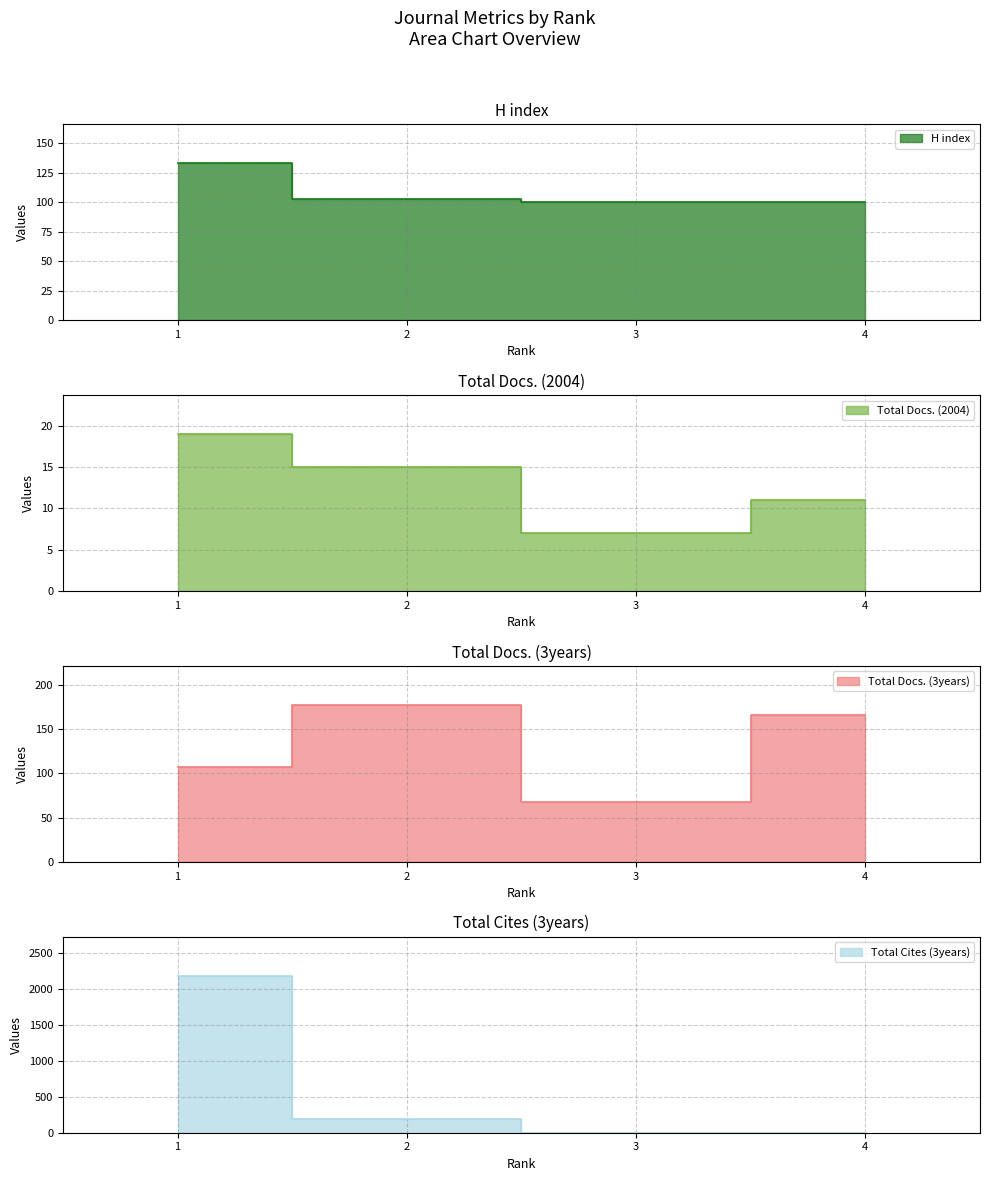

How many distinct data groups are displayed?

4